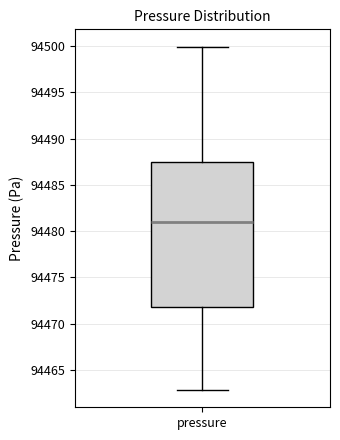

Where does the median line of the box for pressure sit on the y-axis? The values are not printed on the chart, so give them approximately, as read against the axis.

94481.0